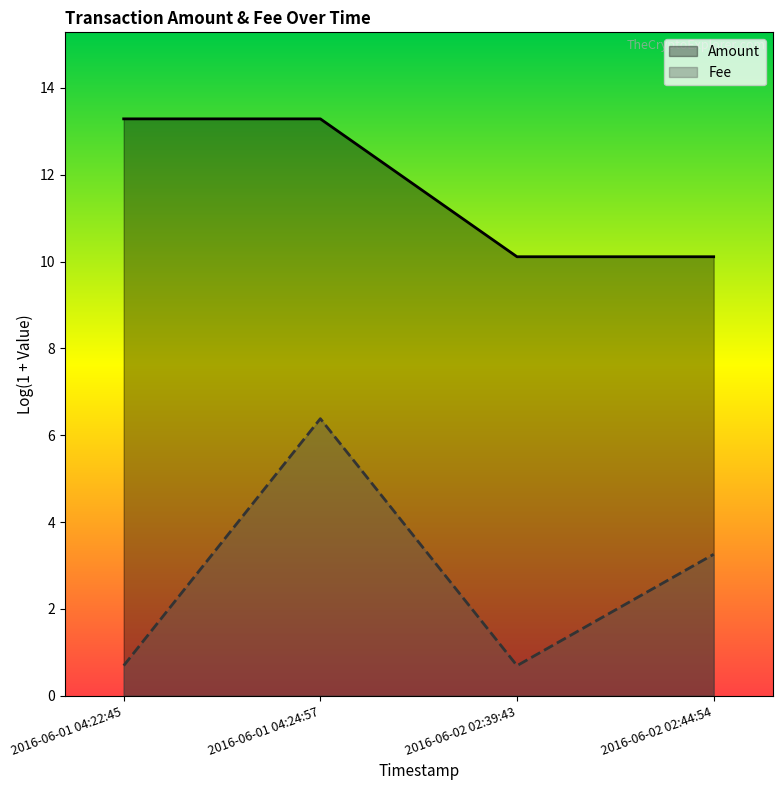

The value at 2016-06-02 02:44:54 is 13.7. True or false?

False